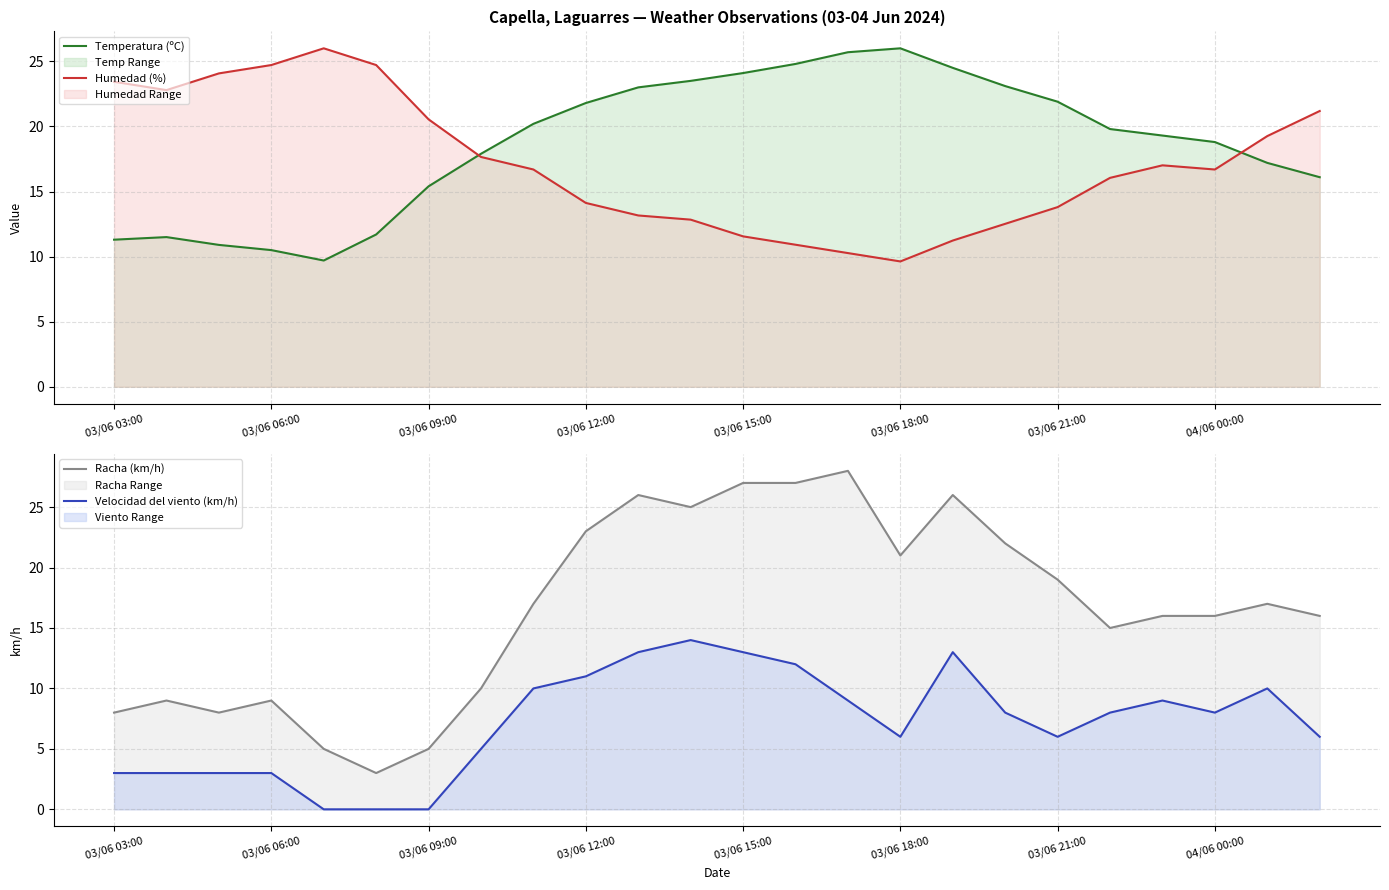

What is the lowest value of the Temperatura (ºC) series?

9.7